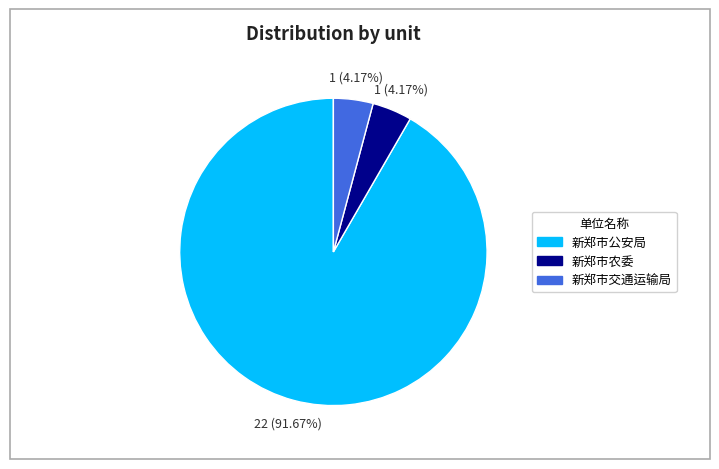

Is the sum of 新郑市公安局 and 新郑市交通运输局 greater than half?

Yes